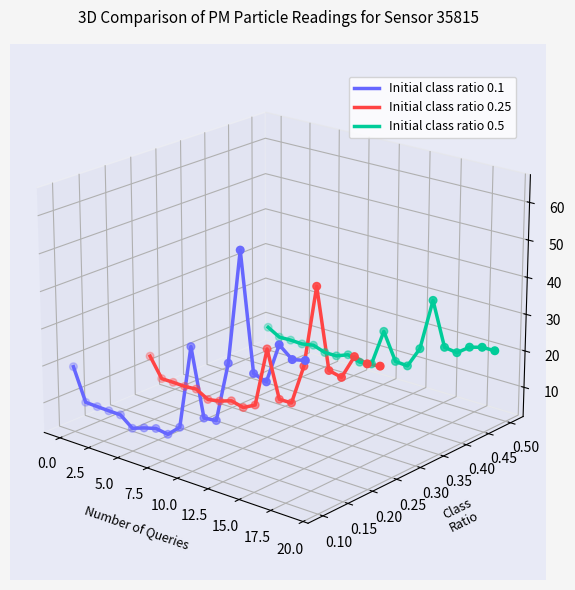

Is the value of Initial class ratio 0.5 at 12 greater than the value of Initial class ratio 0.25 at 11?

Yes